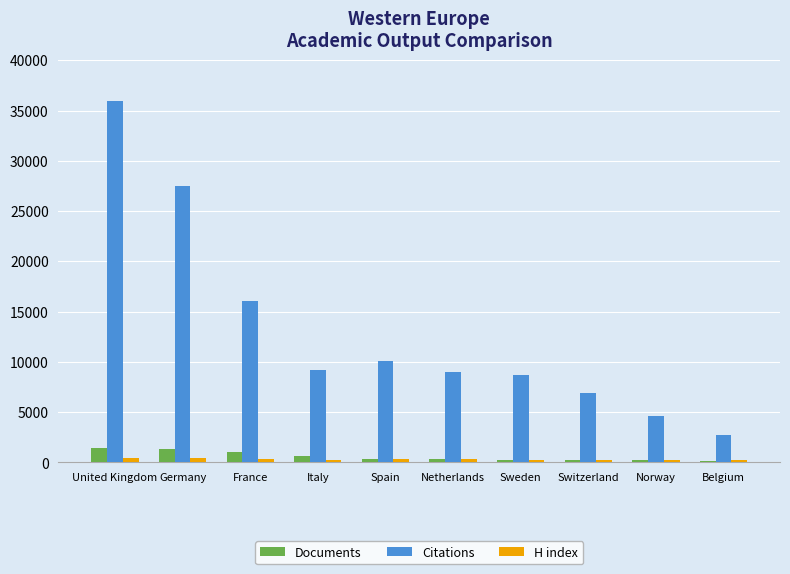

The value of Citations at Switzerland is 3390. True or false?

False